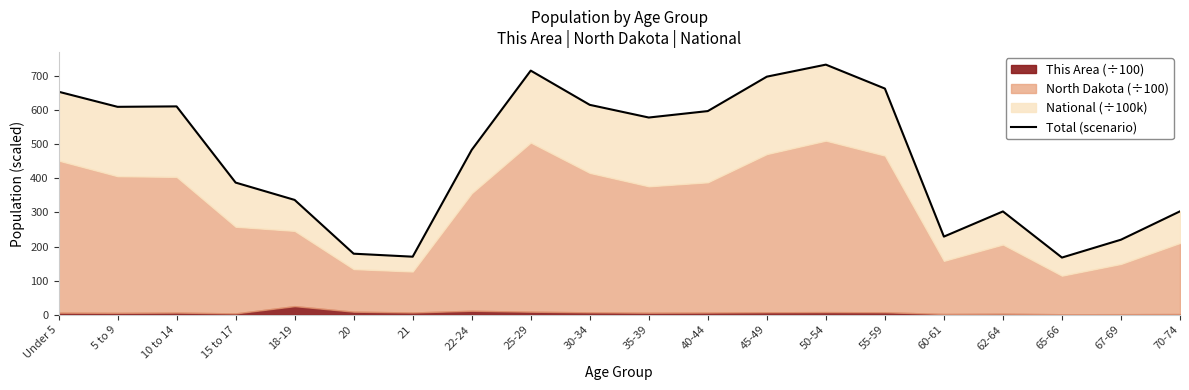

At which label is the value closest to 450?

22-24